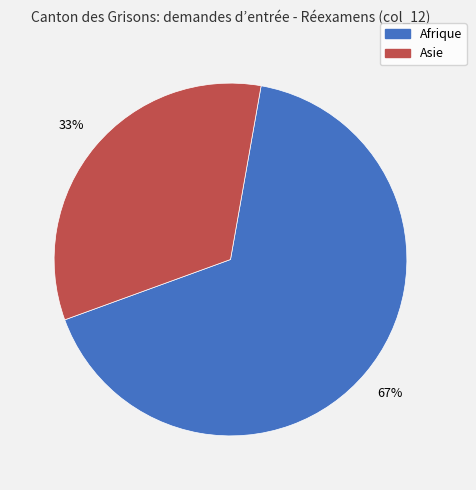

Does any single category account for the majority?

Yes